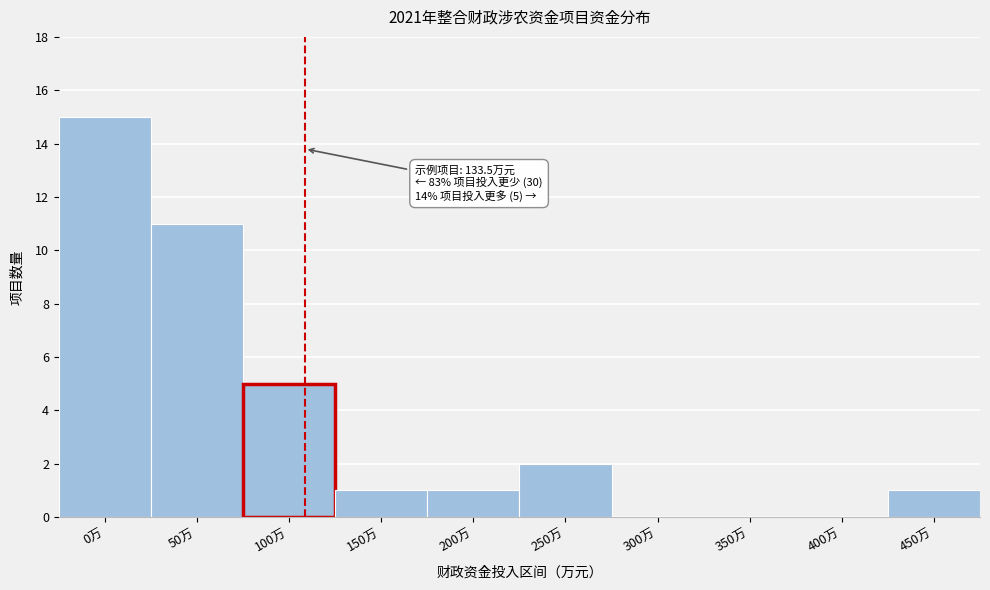

Reading left to right, what are all the values shown in this chart?

0万=15	50万=11	100万=5	150万=1	200万=1	250万=2	300万=0	350万=0	400万=0	450万=1